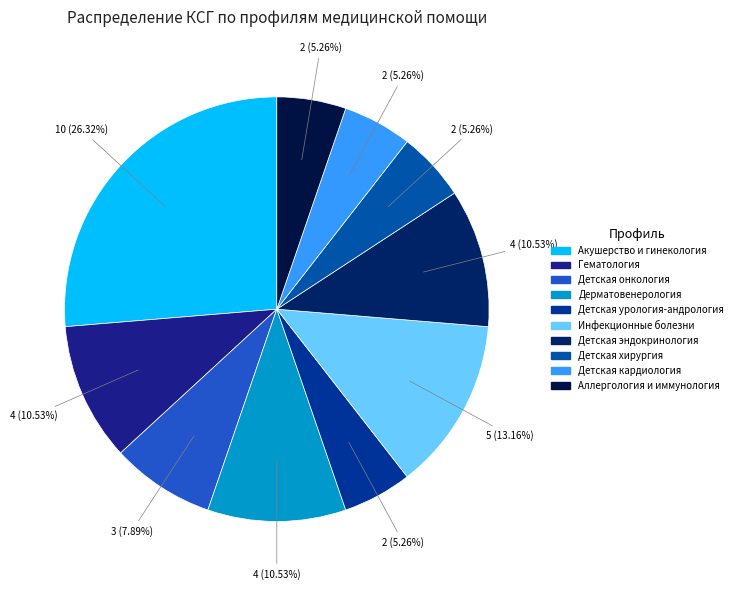

Do Детская урология-андрология and Детская эндокринология together represent more than half of the pie?

No